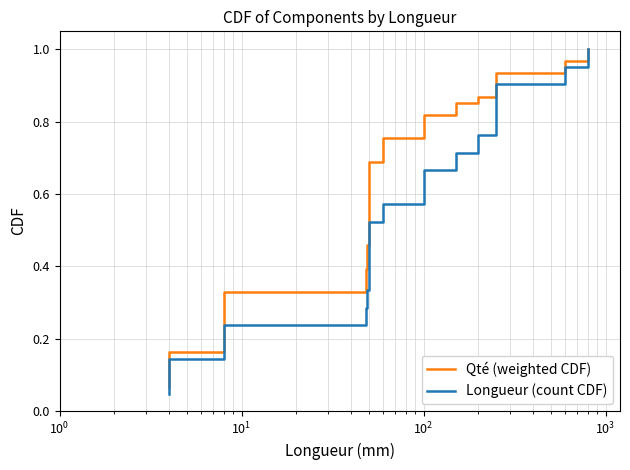

What is the greatest value displayed?

1.0